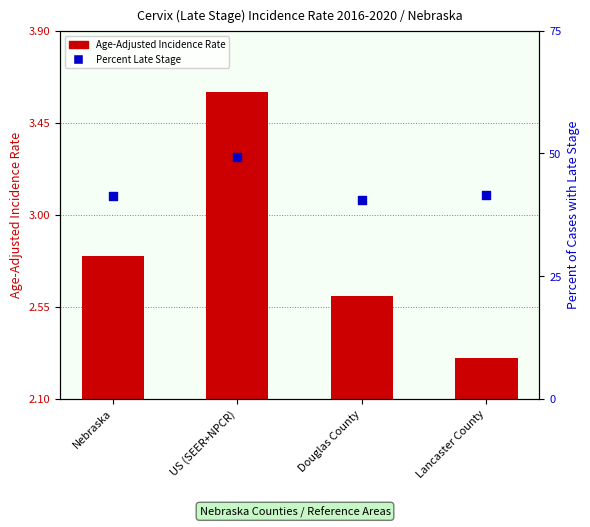

Which series has the largest total across all categories?

Percent of Cases with Late Stage